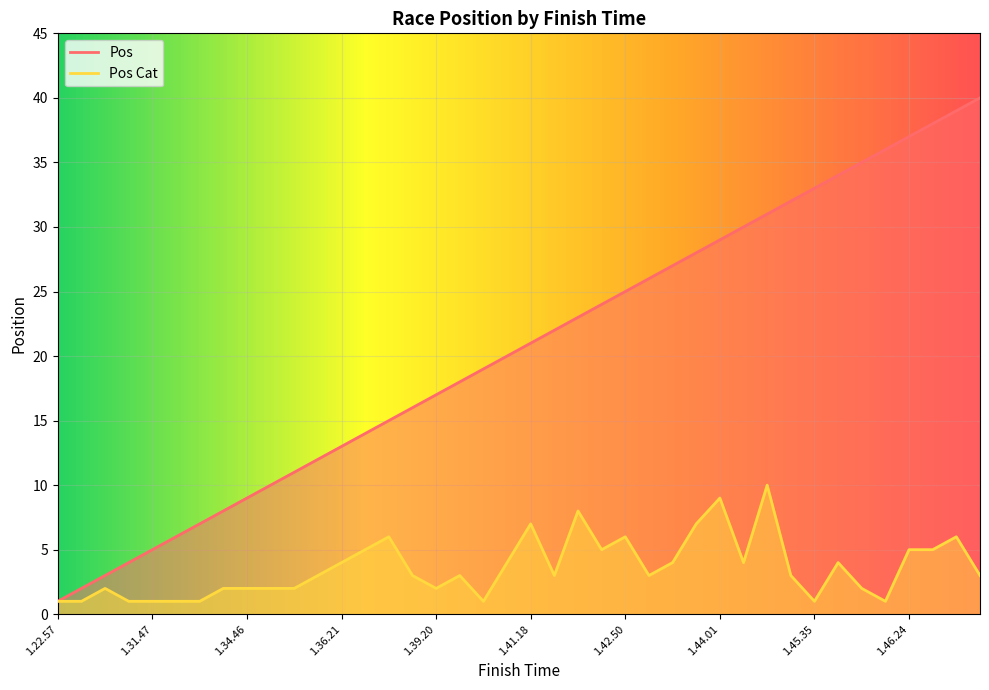

At which category is the sum across all series the highest?

1.46.28